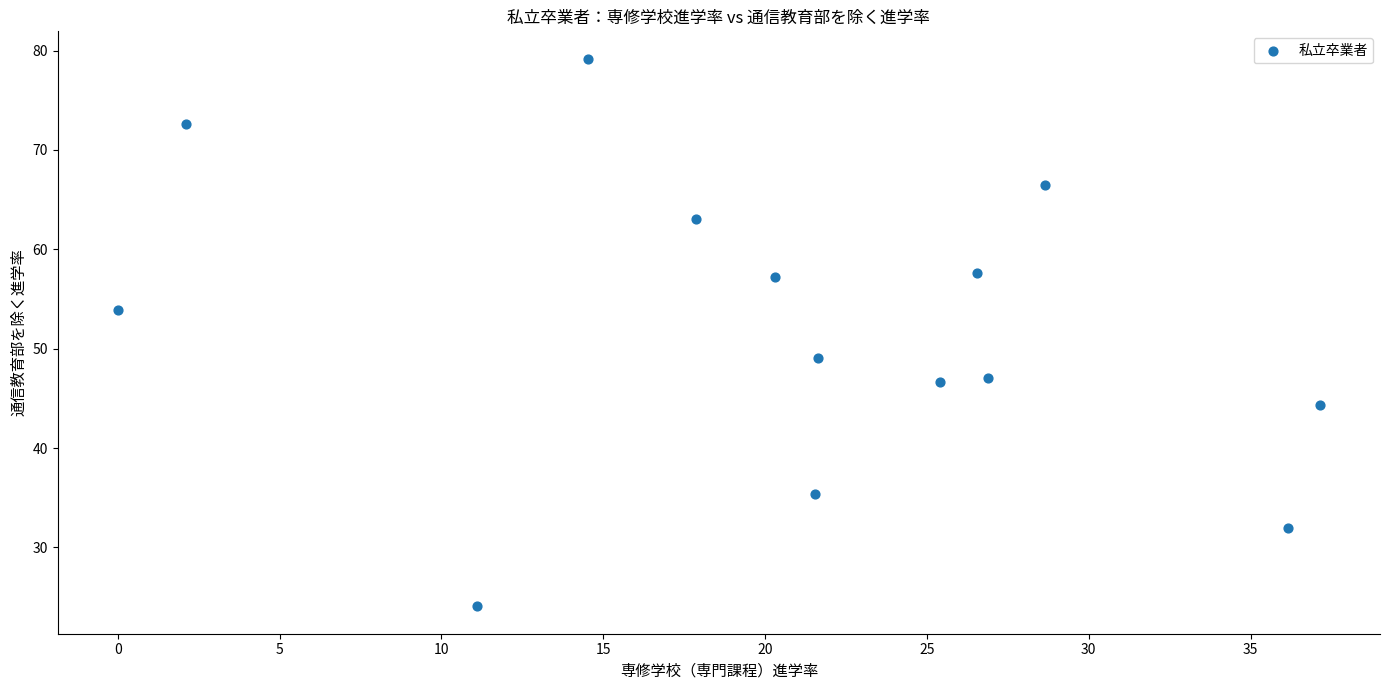

What is the range of Y values (max minus min)?

55.1